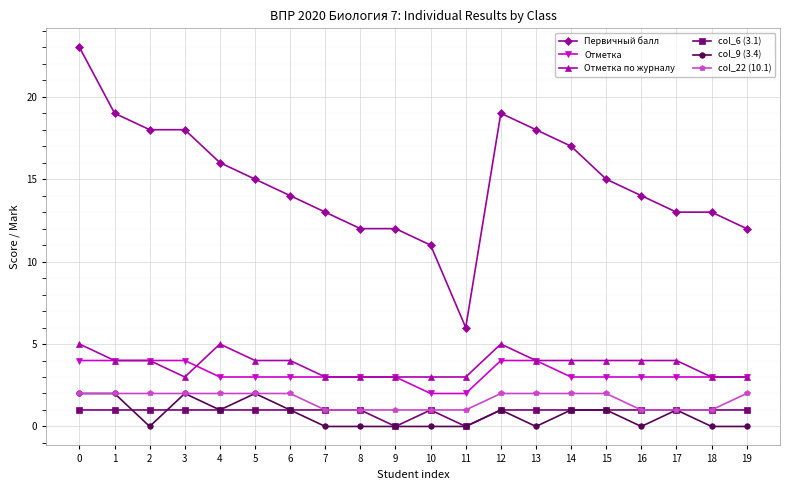

What is the highest value of the Отметка series?

4